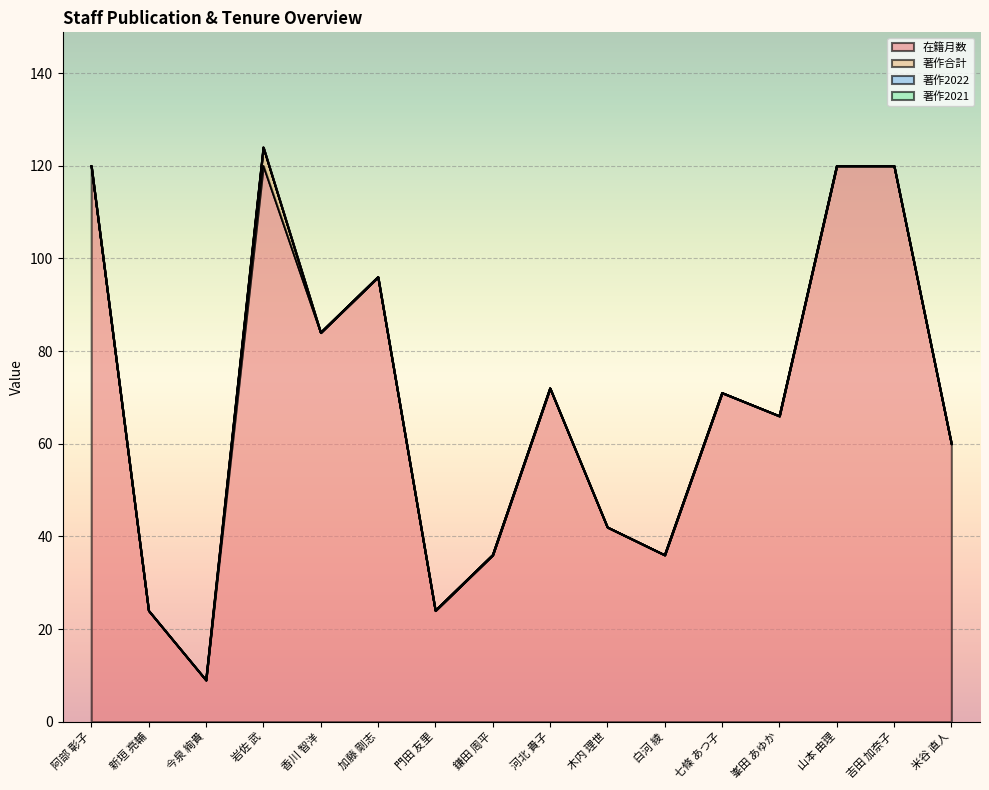

In 在籍月数, how many points are higher than both neighbors (excluding endpoints)?

4